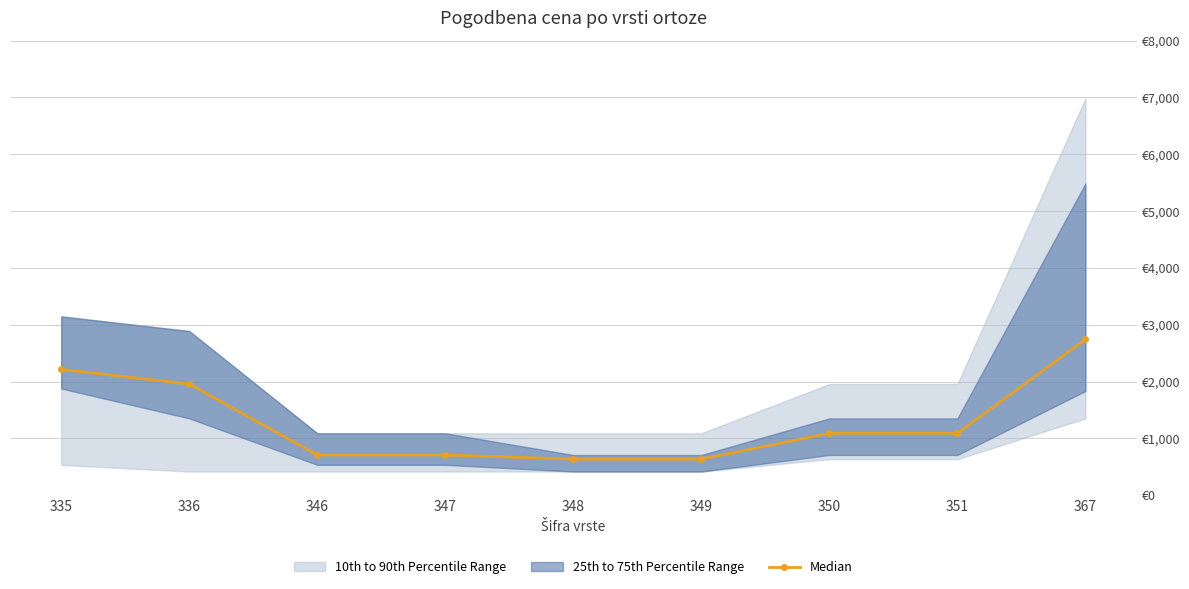

Which label corresponds to the smallest value in the chart?

348